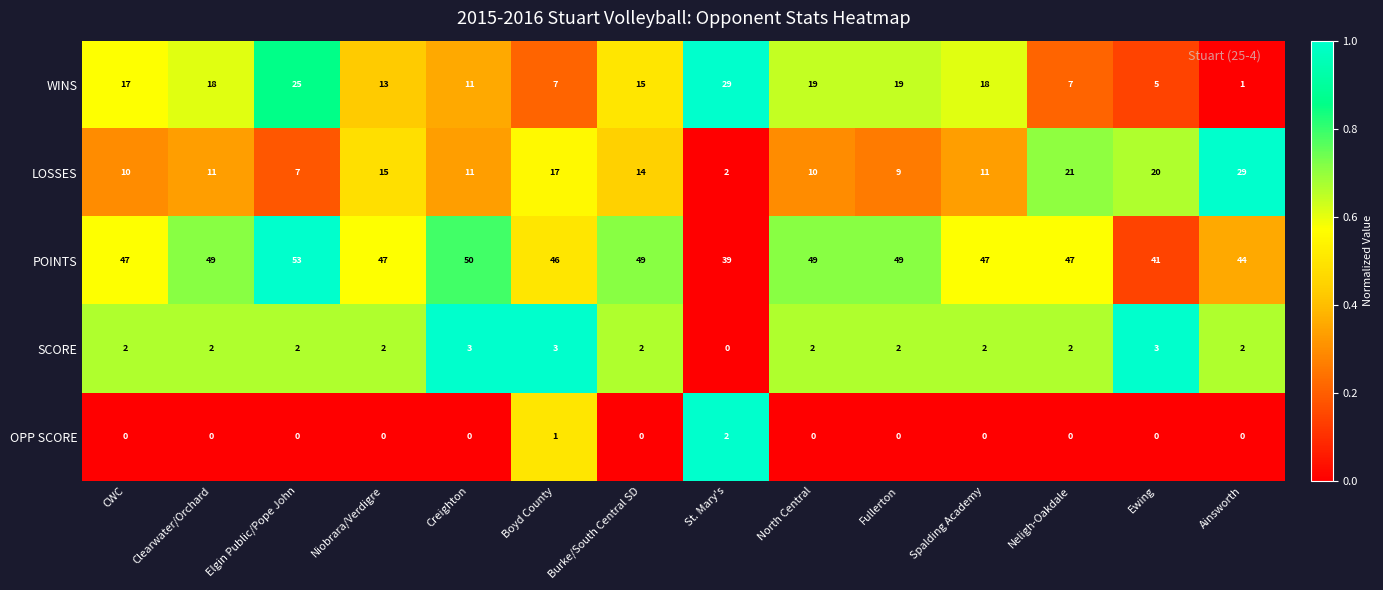

Which series has the largest total across all categories?

POINTS